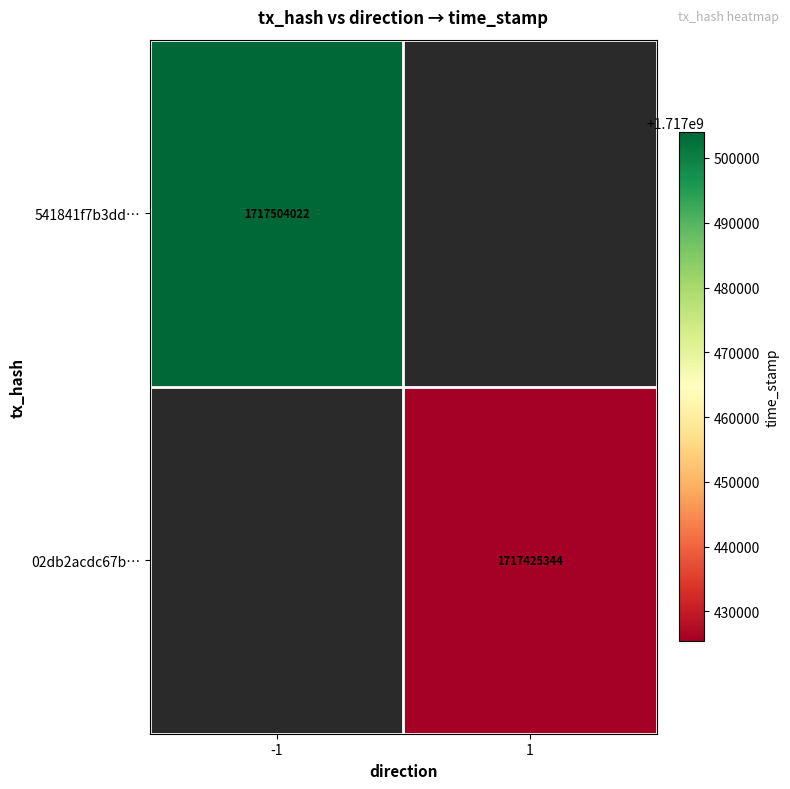

What is the greatest value displayed?

1717504022.0